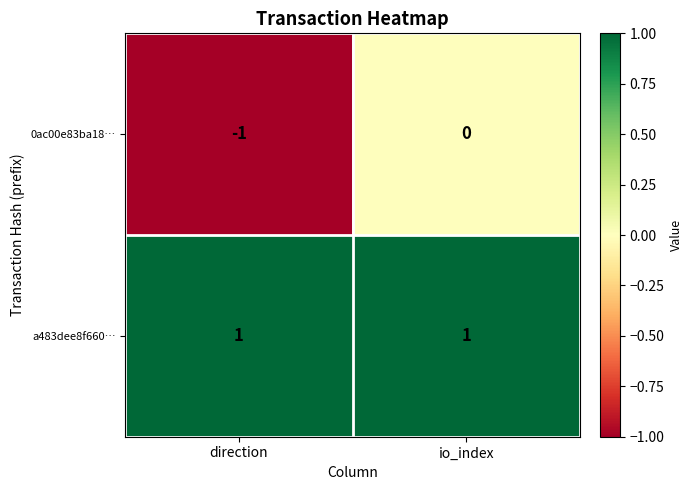

The 0ac00e83ba18… series shows 0 at io_index. True or false?

True